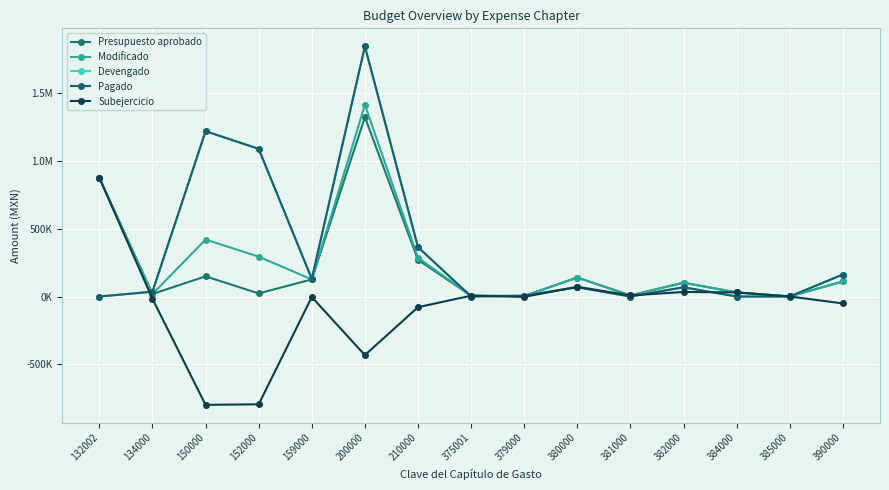

True or false: Pagado and Subejercicio intersect in this chart.

True